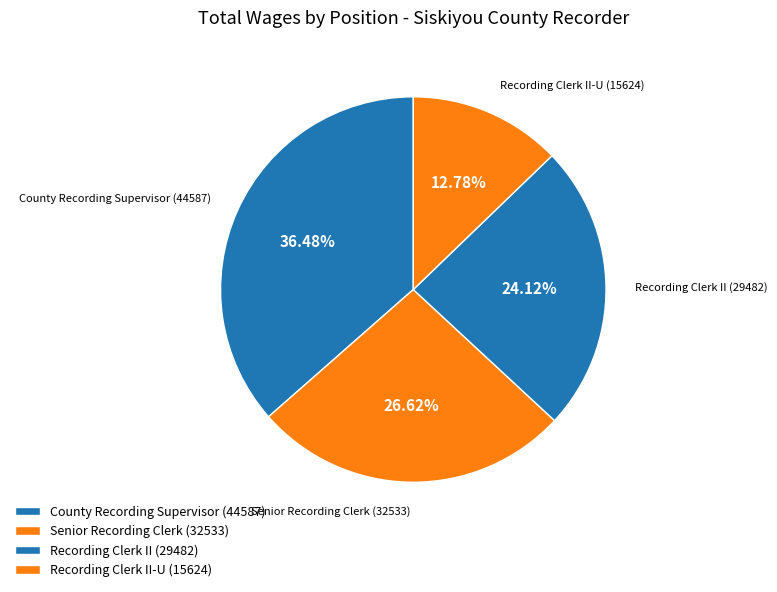

How many slices are in this pie chart?

4